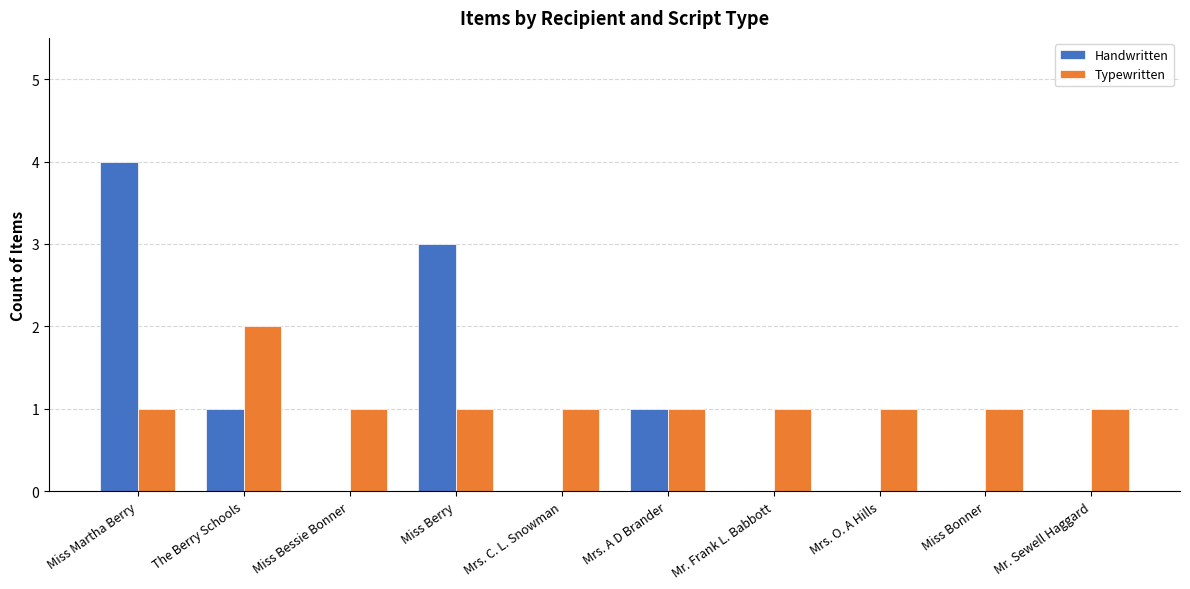

The Handwritten series shows 1 at Miss Berry. True or false?

False